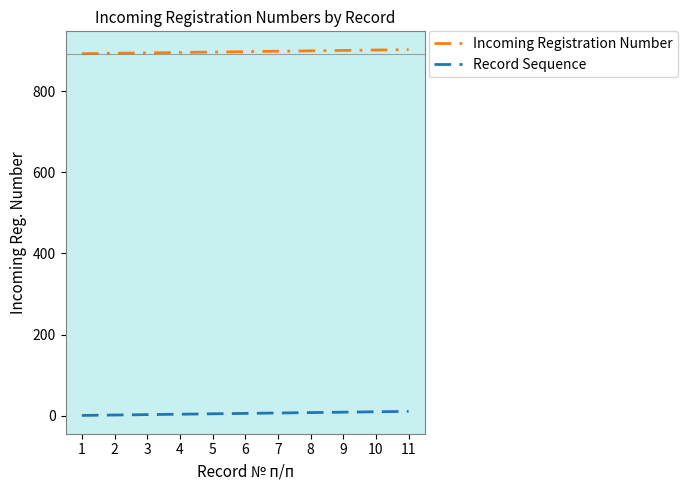

How many distinct data groups are displayed?

2